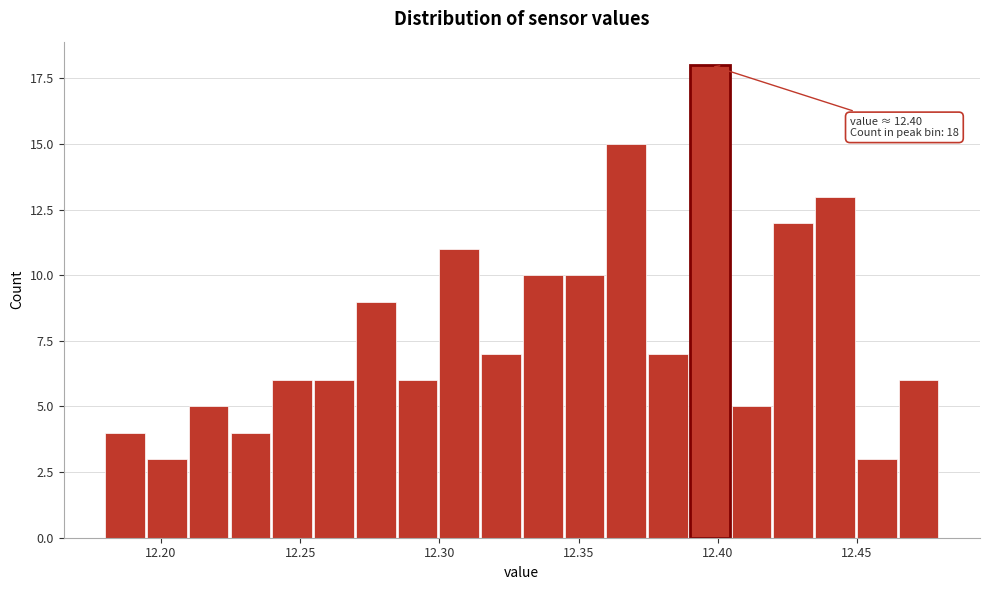

Read against the x-axis, roughly where is the centre of the tallest bar?

12.395